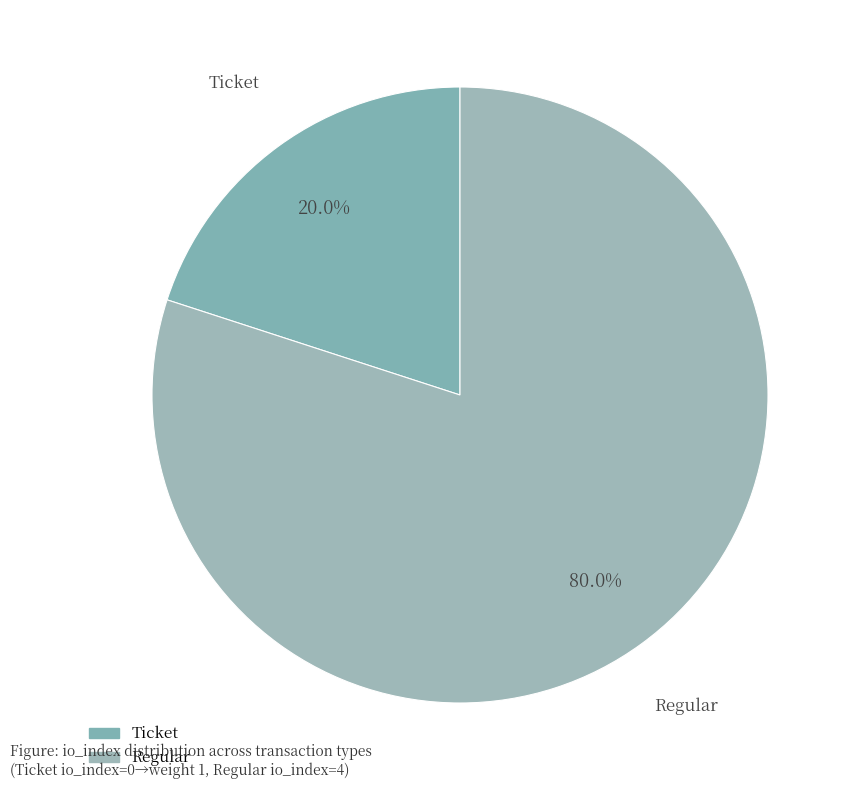

Which category has the smallest portion of the pie?

Ticket (io_index=0)